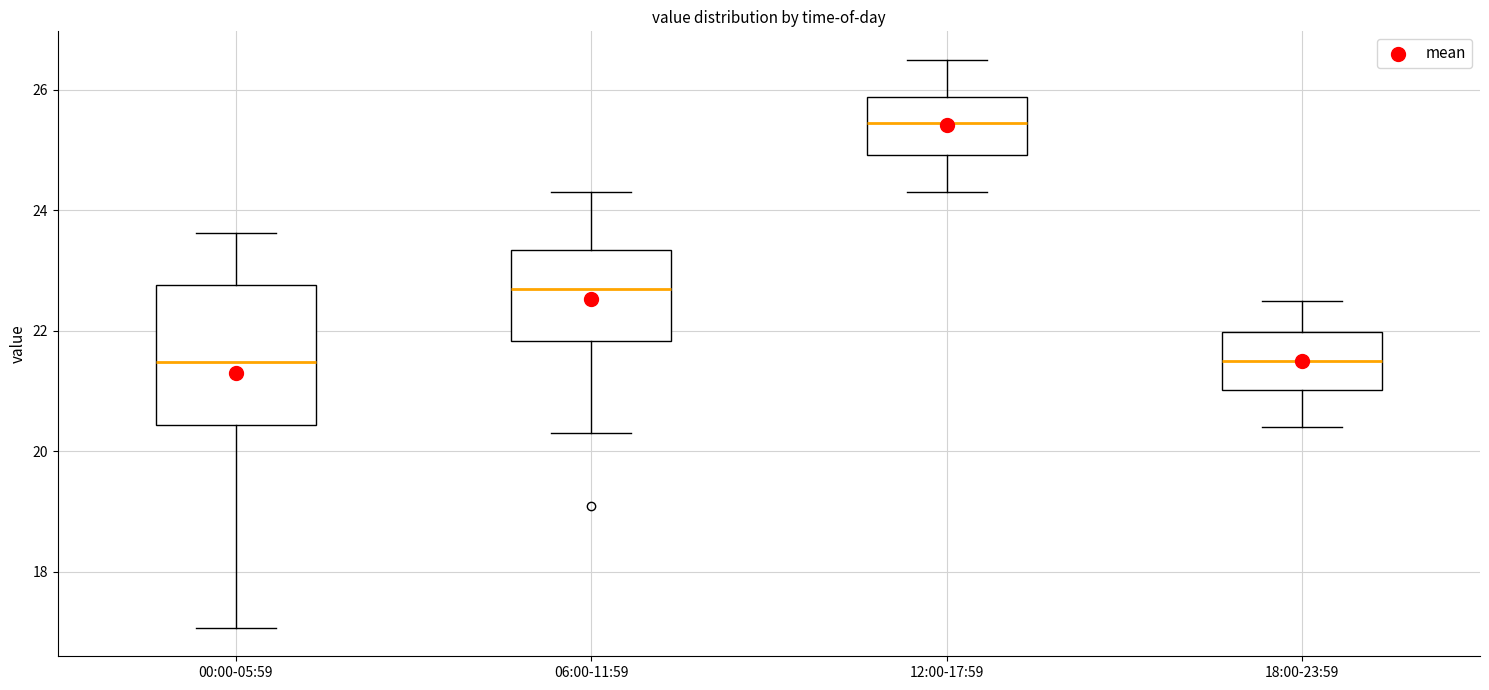

Reading left to right, transcribe this box plot: for each box, give where its median line is, the range the box spans, and where its two whiskers end, as read against the y-axis. The values are not printed on the chart, so give them approximately, as read against the axis.

00:00-05:59: median 21.4, box 20.4 to 22.8, whiskers 17.0 to 23.6
06:00-11:59: median 22.8, box 21.8 to 23.4, whiskers 20.4 to 24.4
12:00-17:59: median 25.4, box 25.0 to 25.8, whiskers 24.4 to 26.6
18:00-23:59: median 21.6, box 21.0 to 22.0, whiskers 20.4 to 22.6